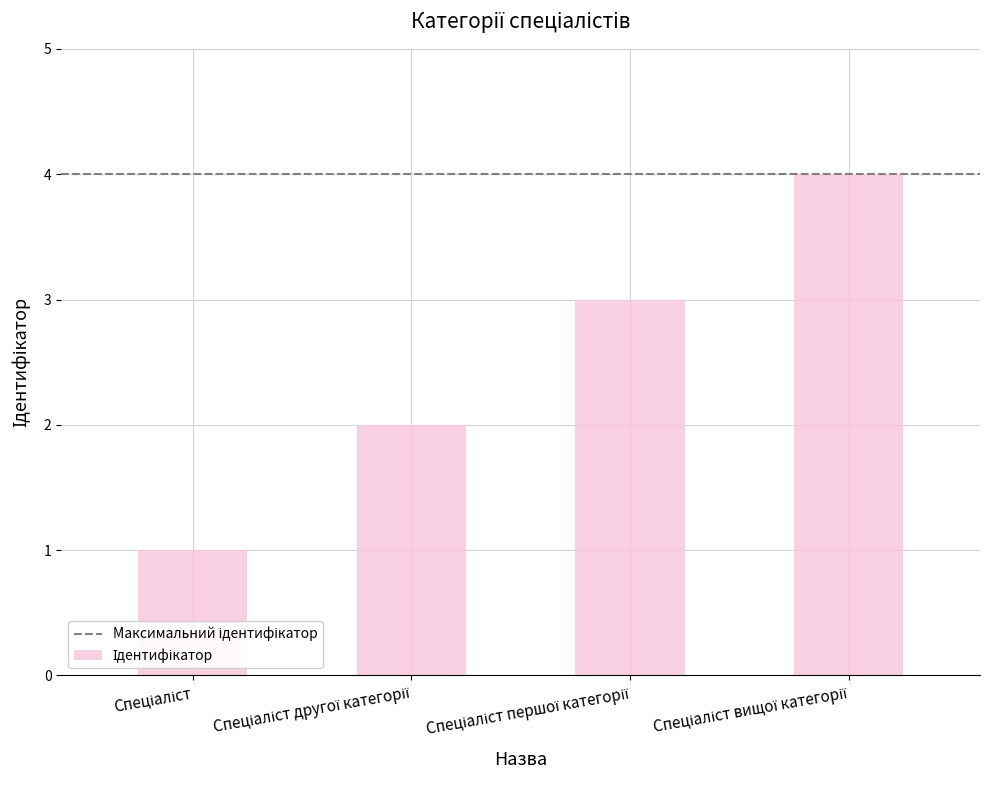

What is the sum of all values?

10